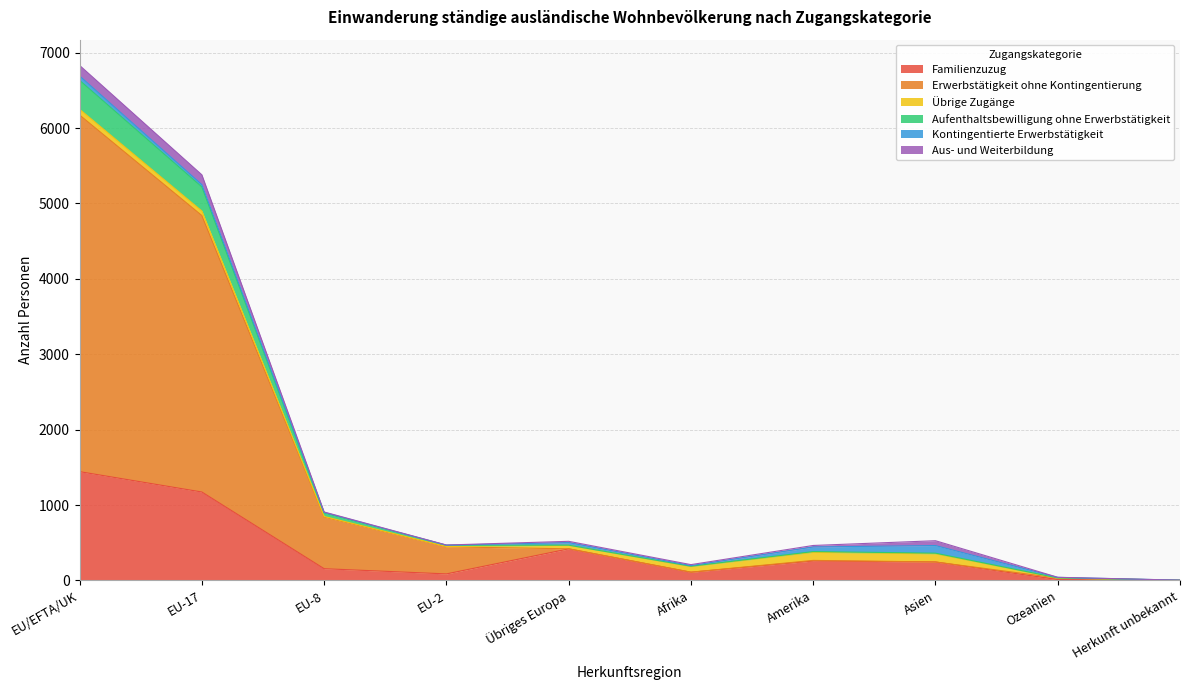

At which category is the sum across all series the highest?

EU/EFTA/UK